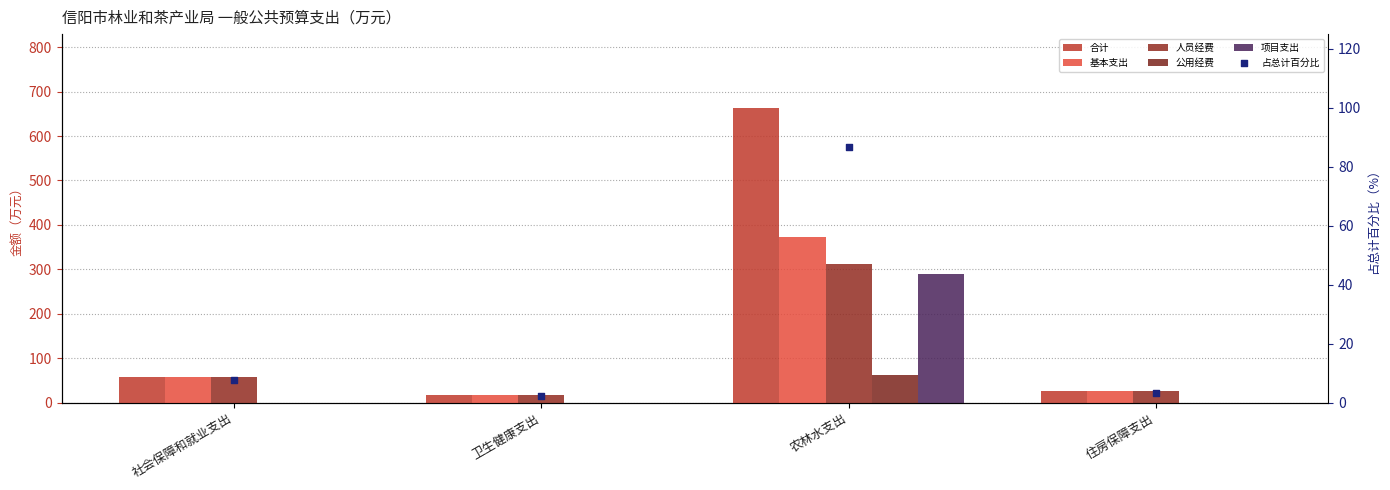

Which series reaches the minimum Y coordinate?

公用经费